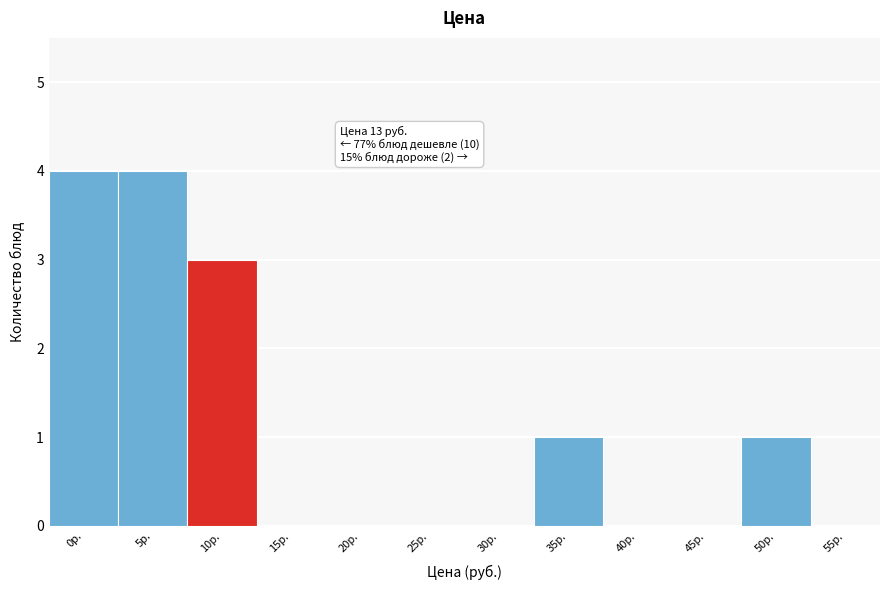

Reading left to right, what are all the values shown in this chart?

0р.=4	5р.=4	10р.=3	15р.=0	20р.=0	25р.=0	30р.=0	35р.=1	40р.=0	45р.=0	50р.=1	55р.=0